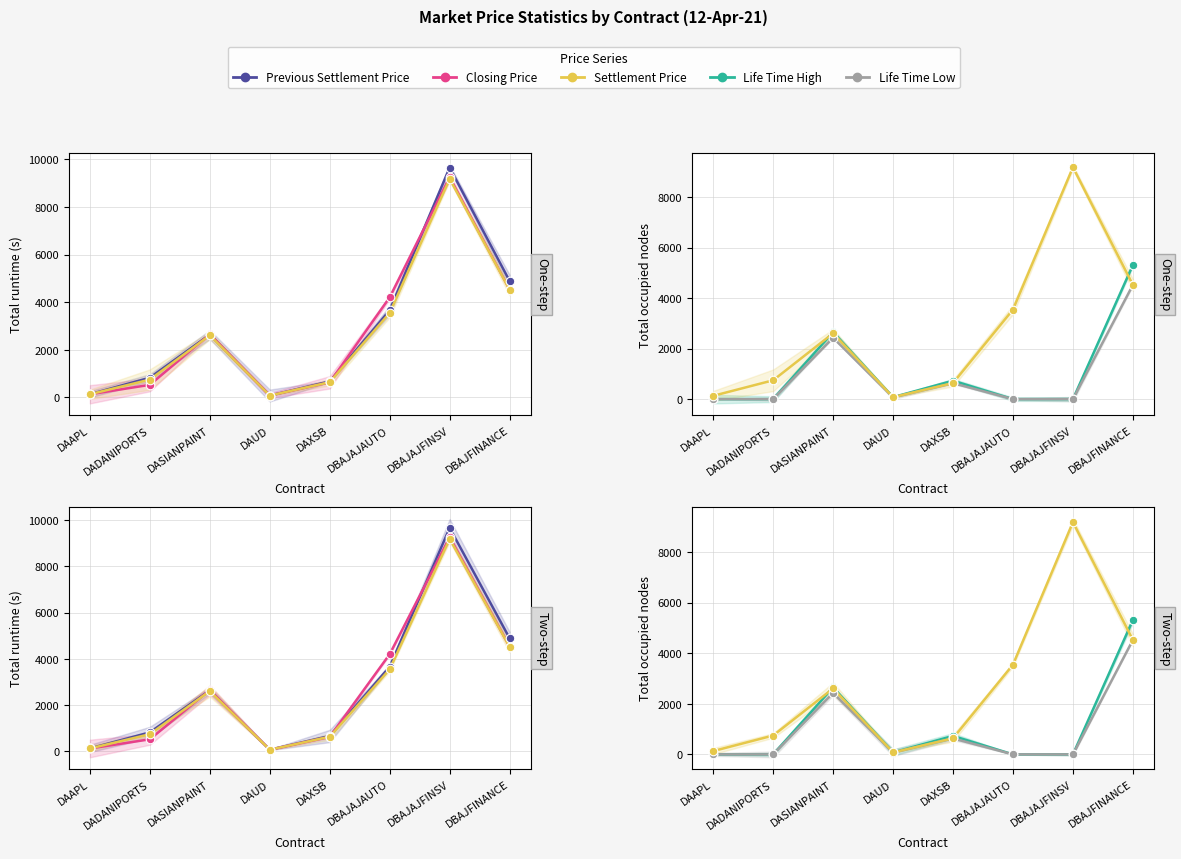

What are all the series names shown in the legend?

Previous Settlement Price, Closing Price, Settlement Price, Life Time High, Life Time Low